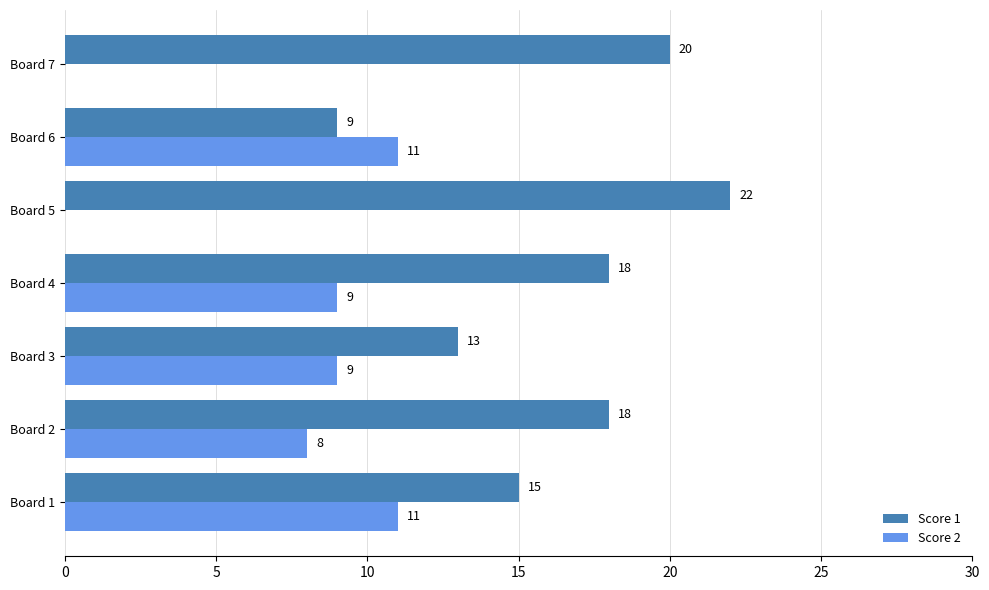

Which category has the highest value in the Score 1 series?

Board 5